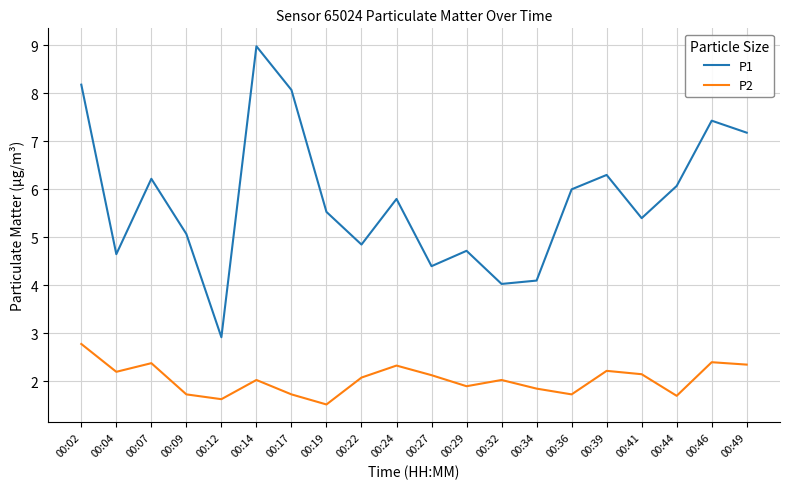

What is the difference between the P2 values at 00:12 and 00:27?

0.5